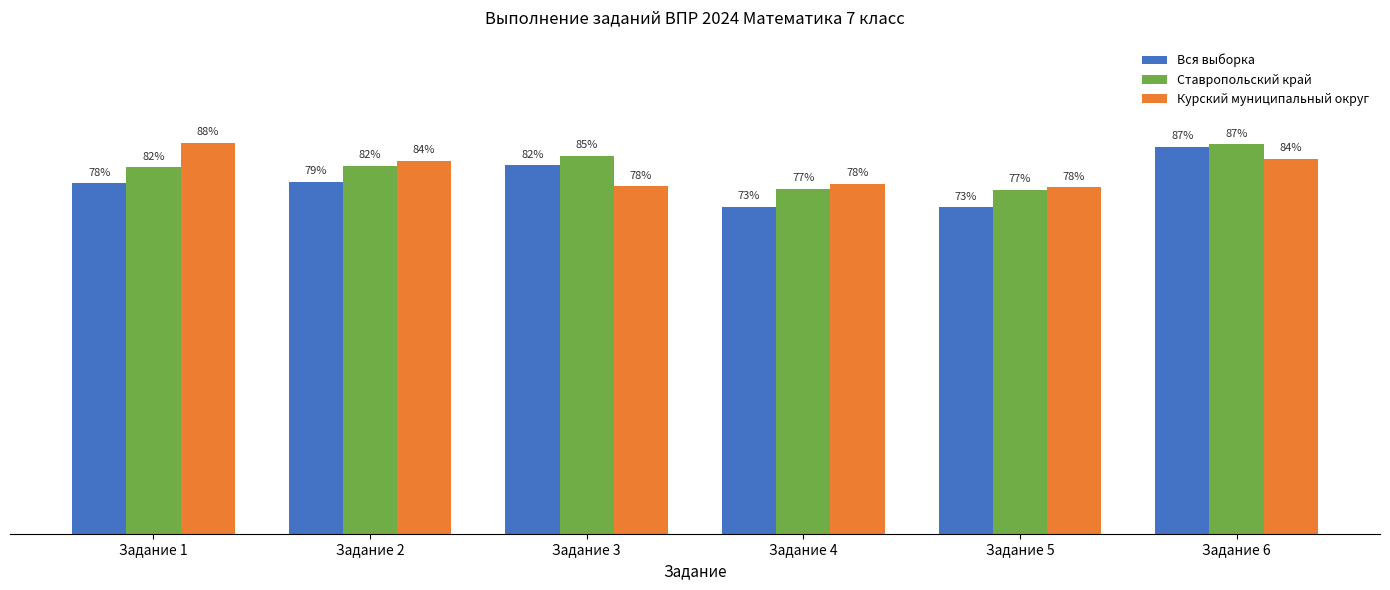

Which category has the highest value in the Курский муниципальный округ series?

Задание 1